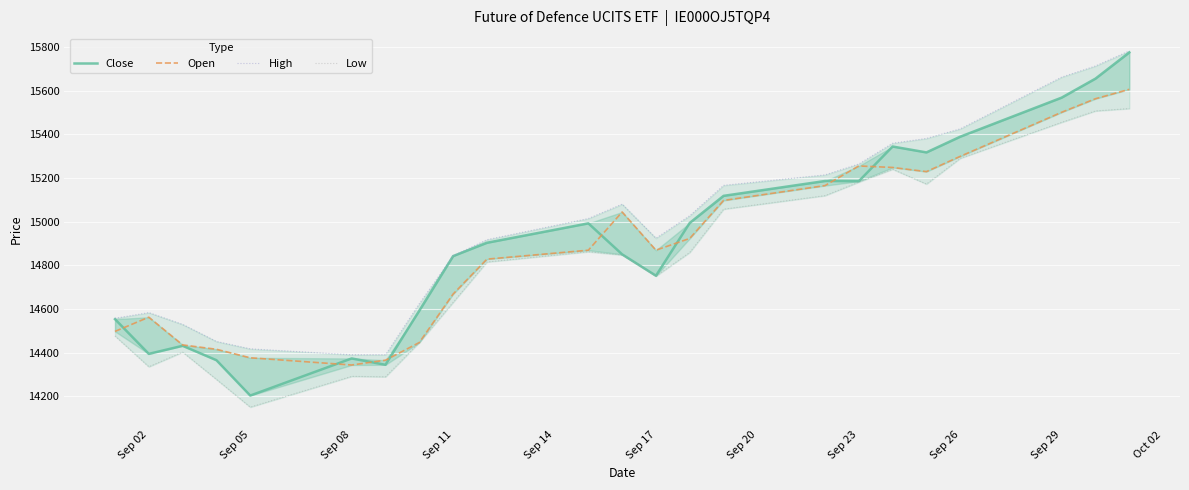

True or false: Close has more than 1 interior local peaks.

True